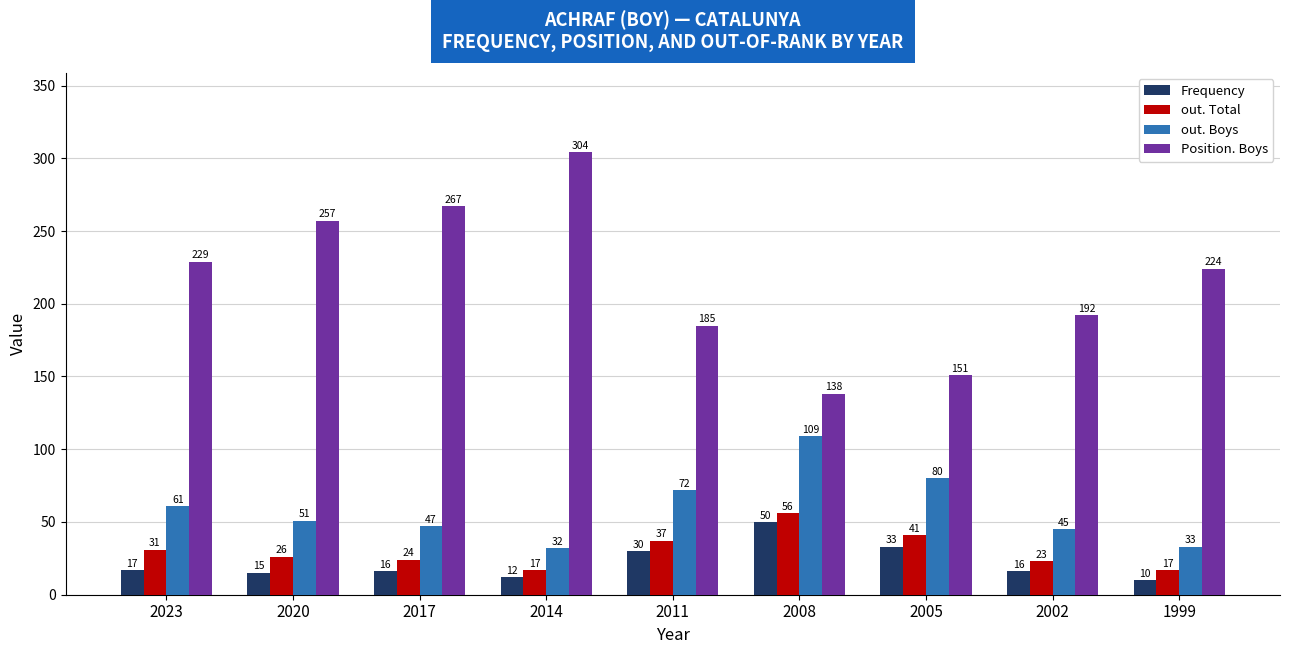

What are all the series names shown in the legend?

Frequency, out. Total, out. Boys, Position. Boys